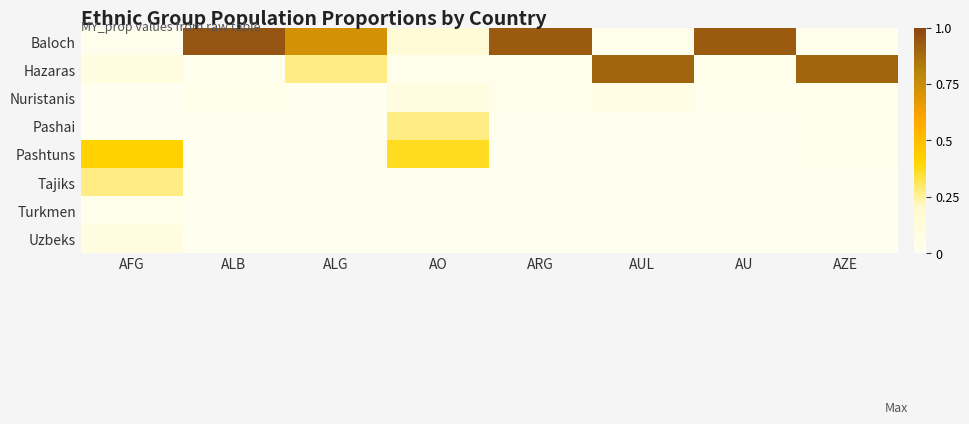

What is the greatest value displayed?

0.9